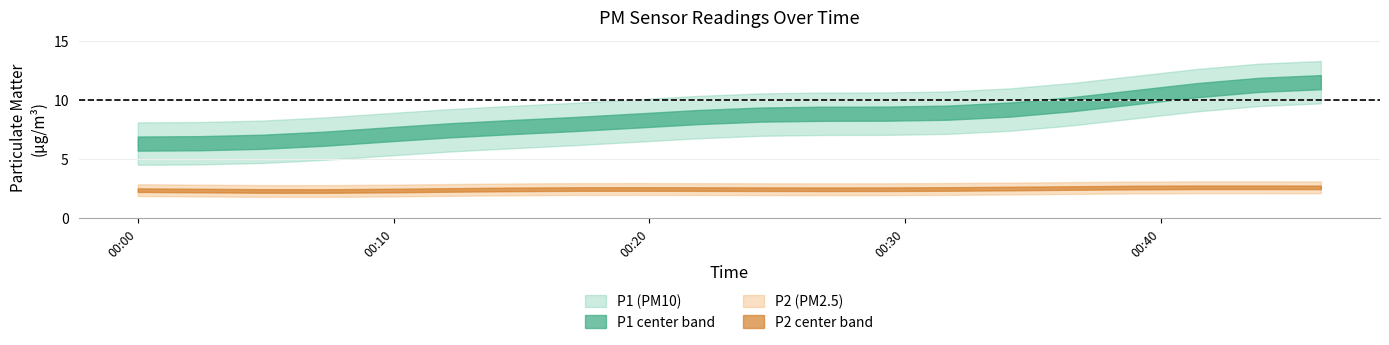

At 17, list the series in order from largest to smallest.

P1, P2